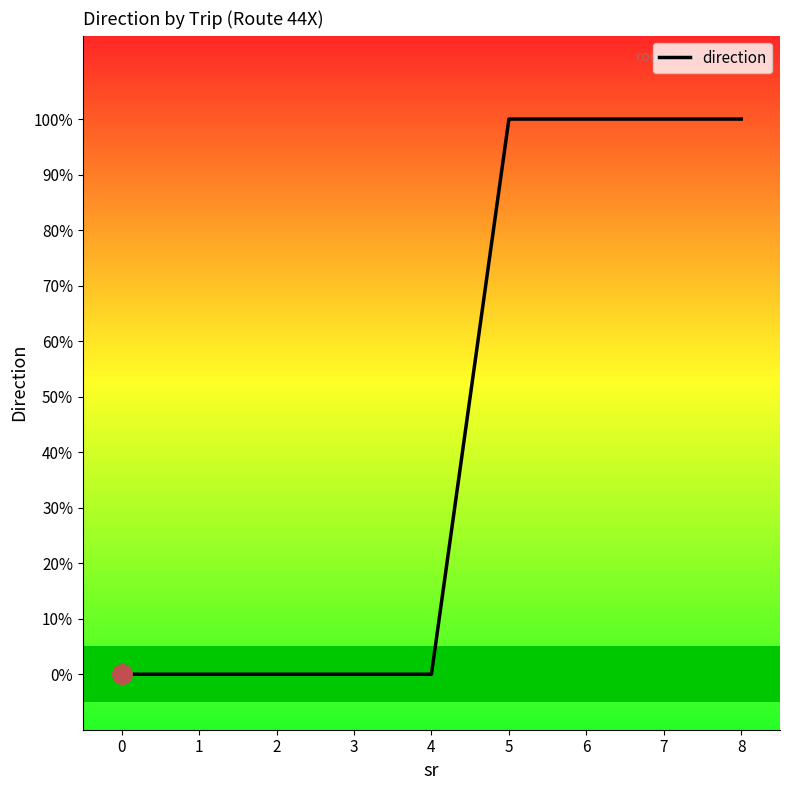

Does the chart display data point markers on the line(s)?

No